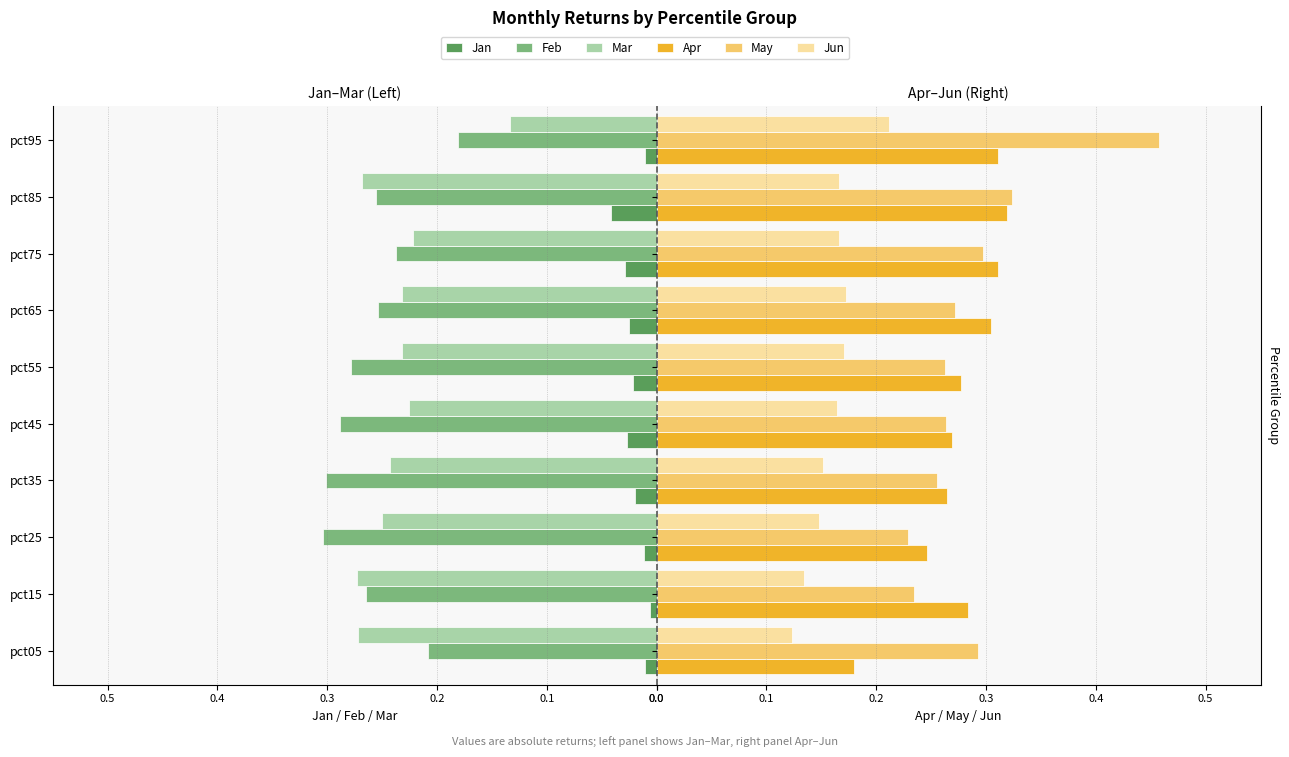

Which has a higher value, pct15 or pct55?

pct55